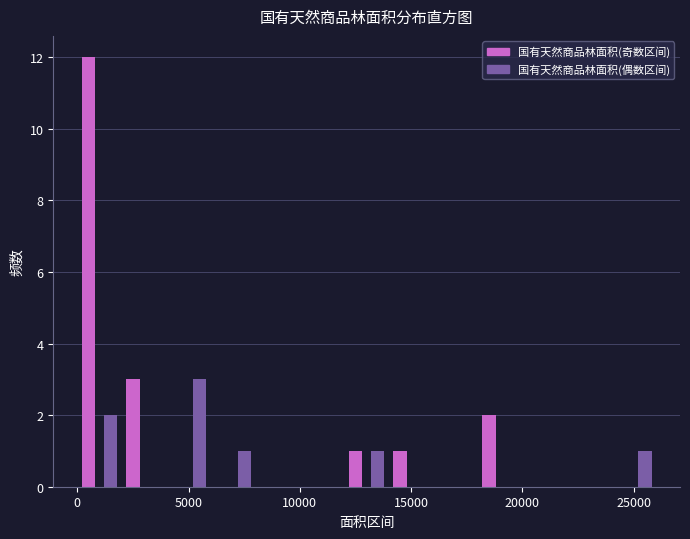

Read against the x-axis, roughly where is the centre of the tallest bar?

500